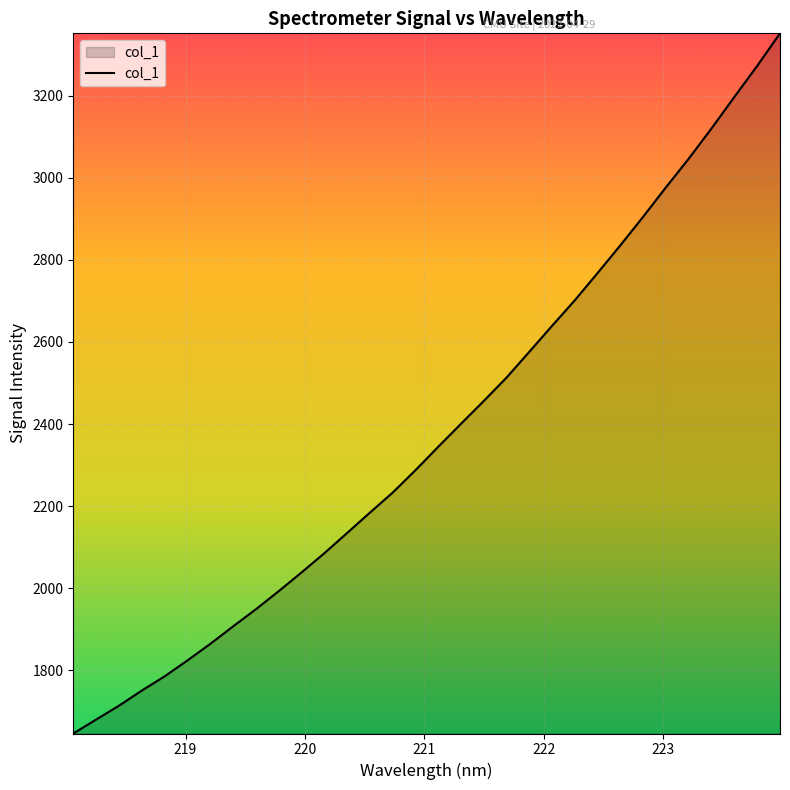

How many distinct data groups are displayed?

1